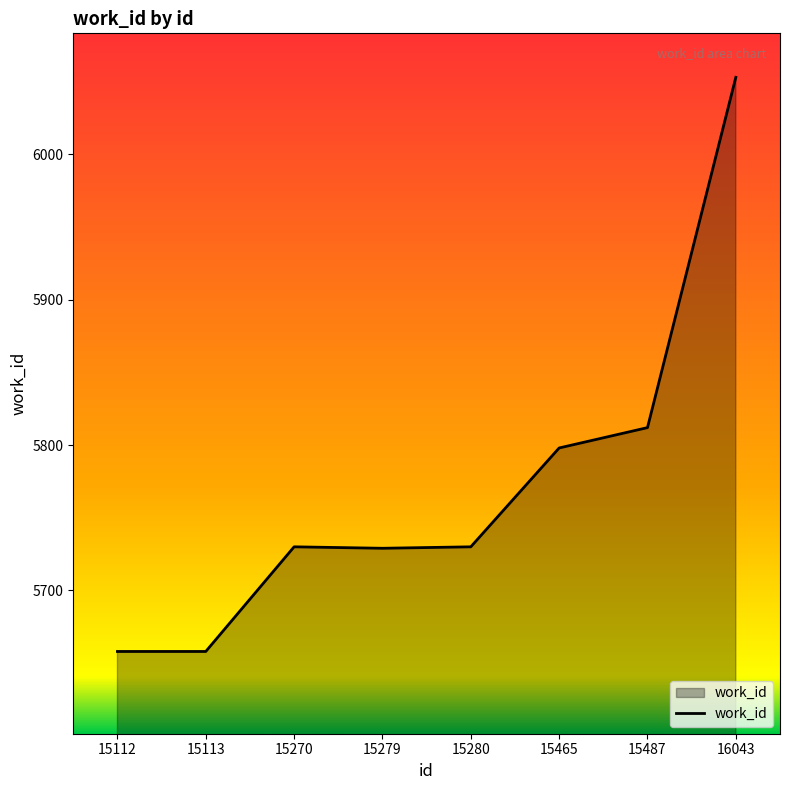

How many categories are shown in the chart?

8